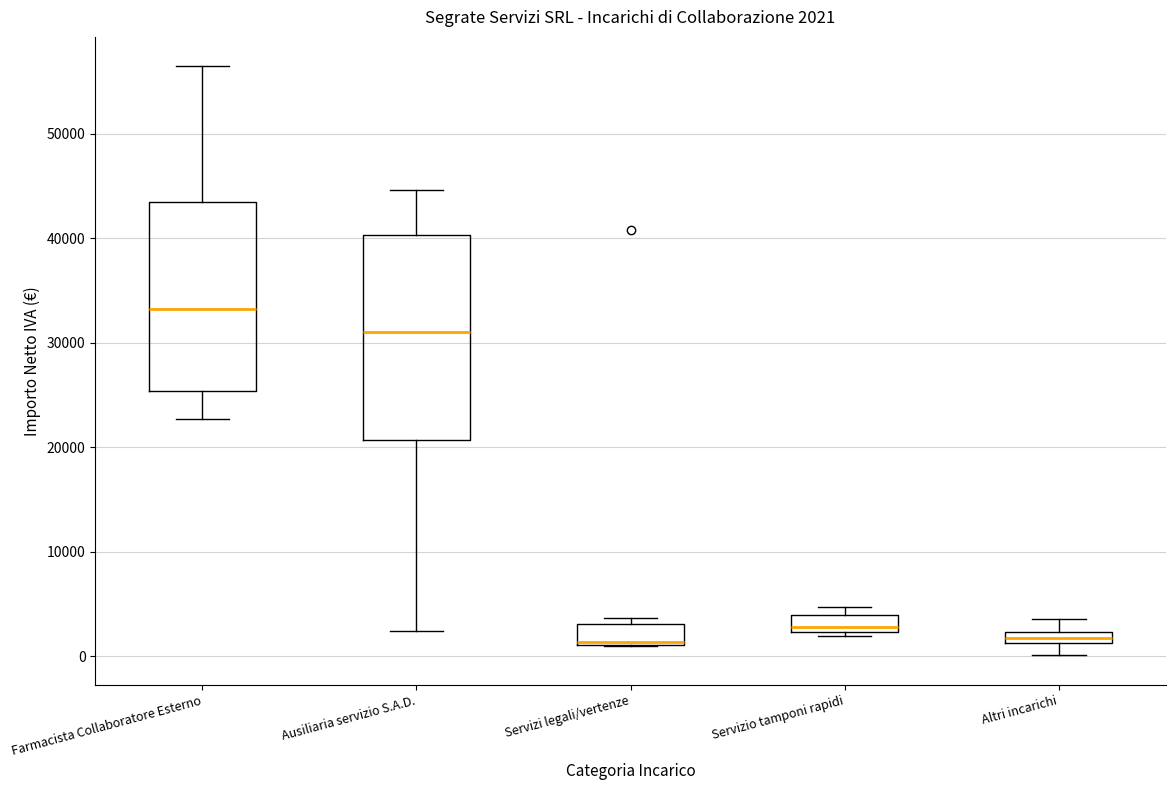

Which box has the highest median line?

Farmacista Collaboratore Esterno